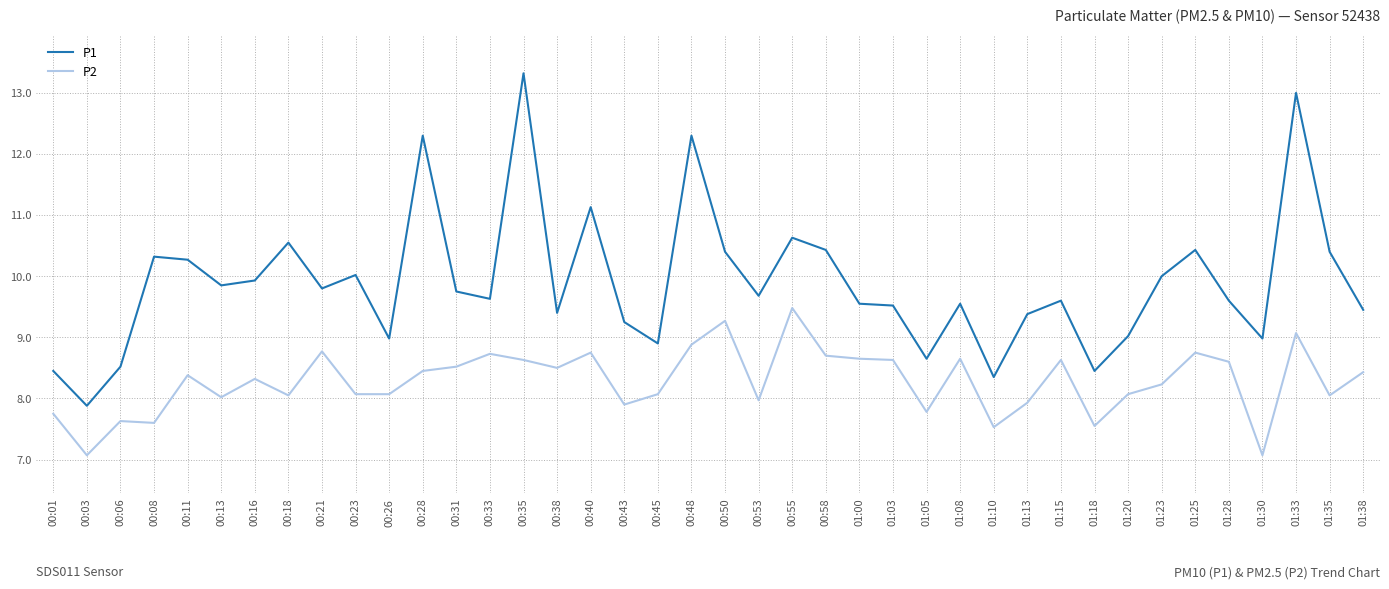

What position from the right is 01:05?

14